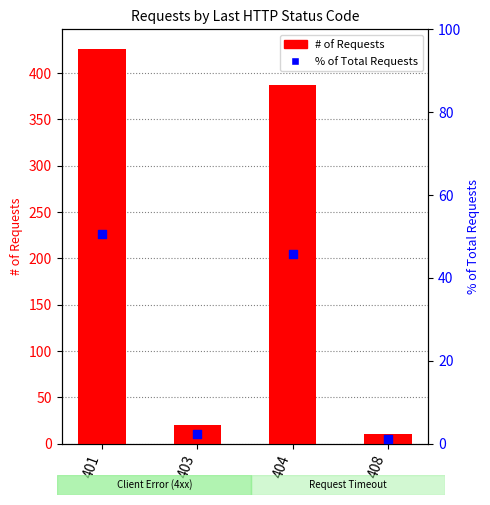

What are all the series names shown in the legend?

# of Requests, % of Total Requests